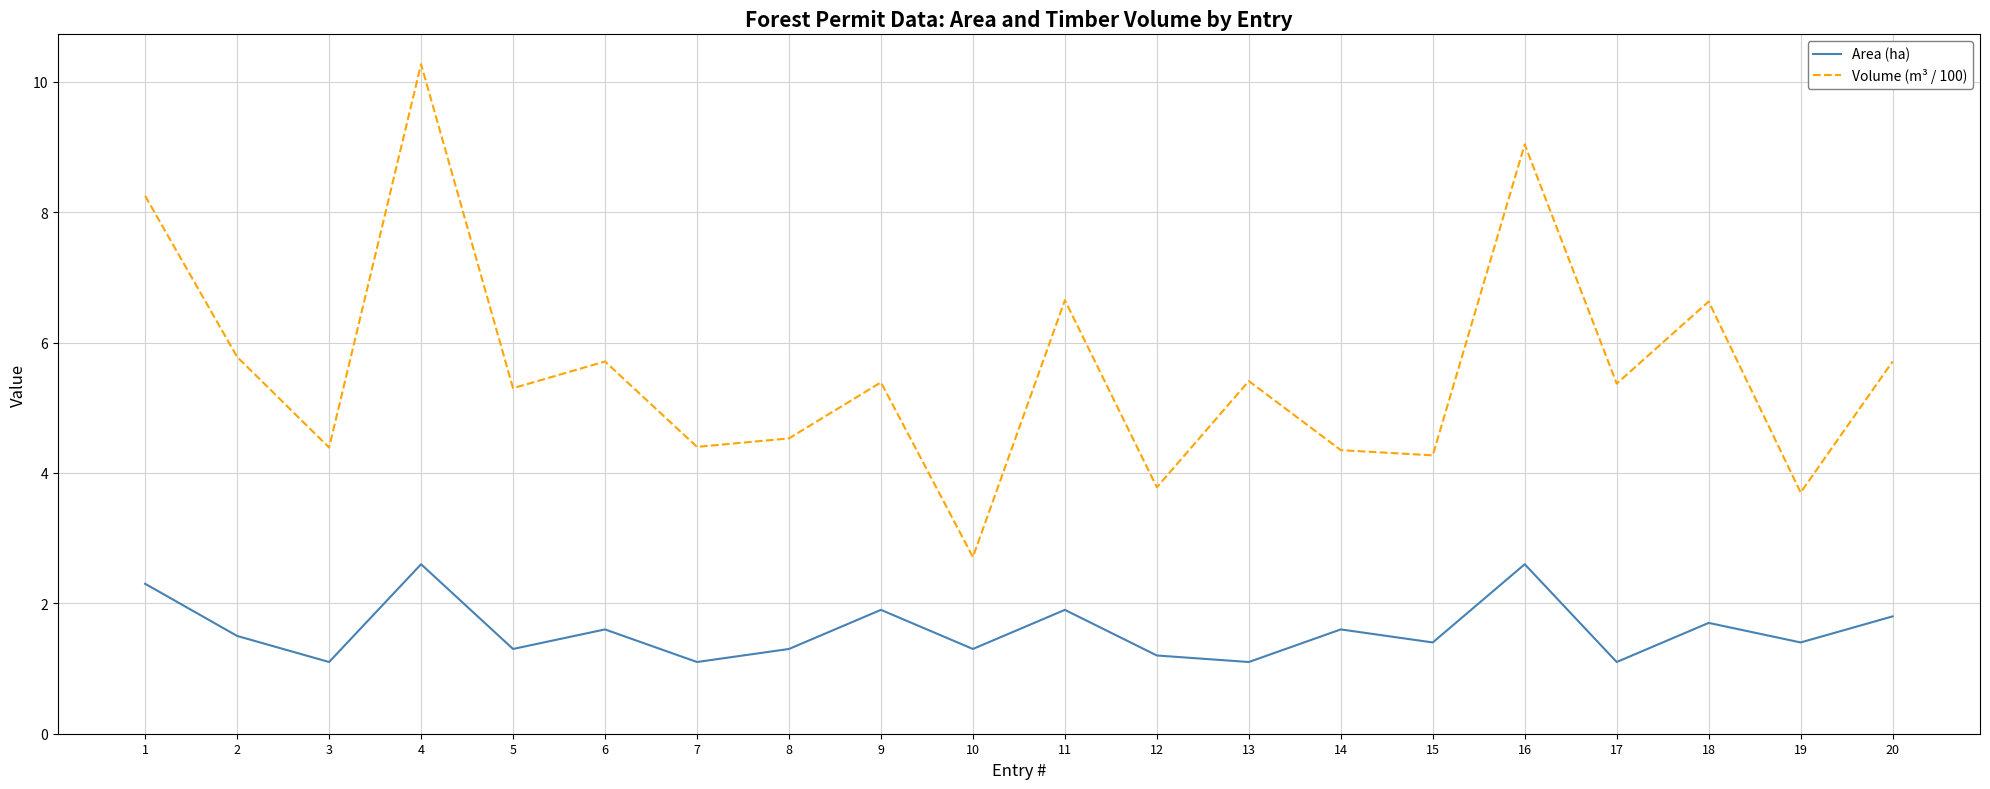

Which series has the largest total across all categories?

Volume (m³ / 100)